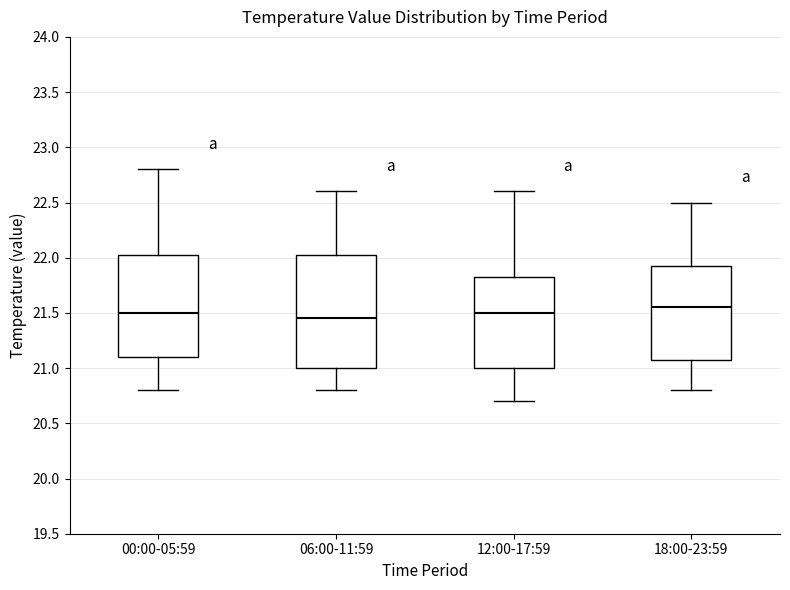

Which box is the tallest, from its lower edge to its upper edge?

06:00-11:59